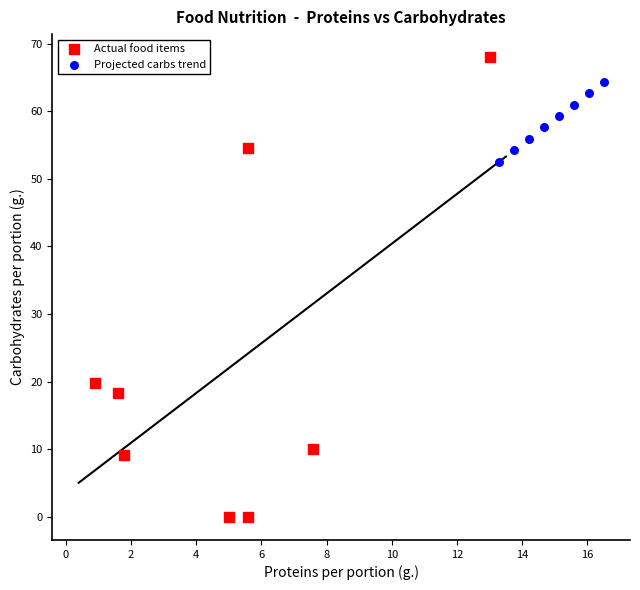

Which series reaches the minimum Y coordinate?

Actual food items